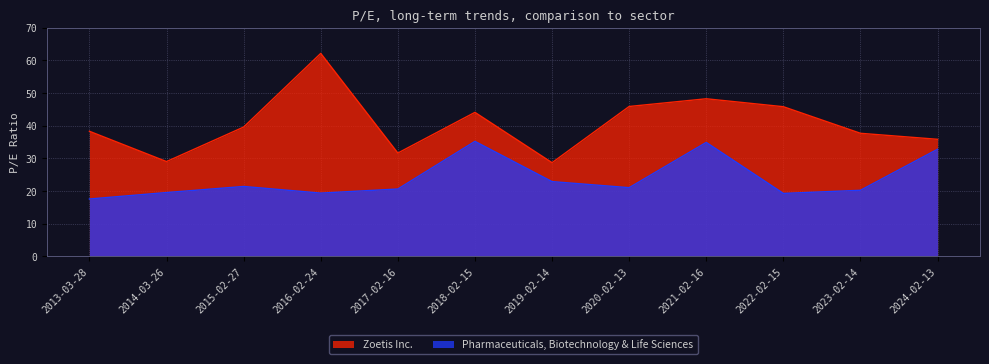

What is the label of the 1st point from the right?

2024-02-13